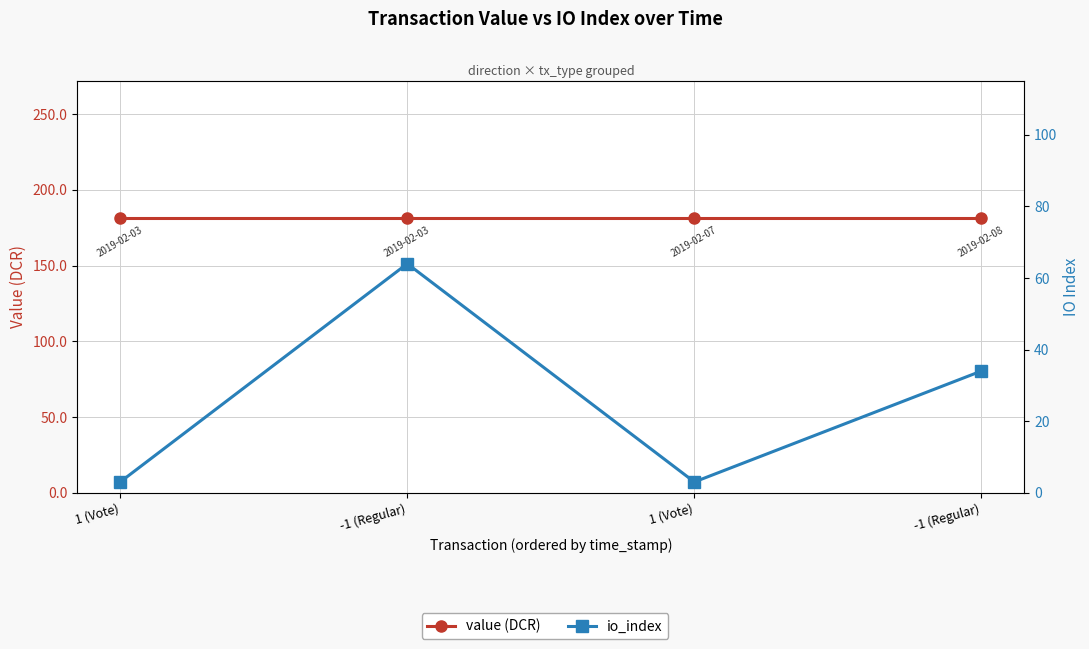

Between -1 (Regular) and -1 (Regular), which is larger?

-1 (Regular)